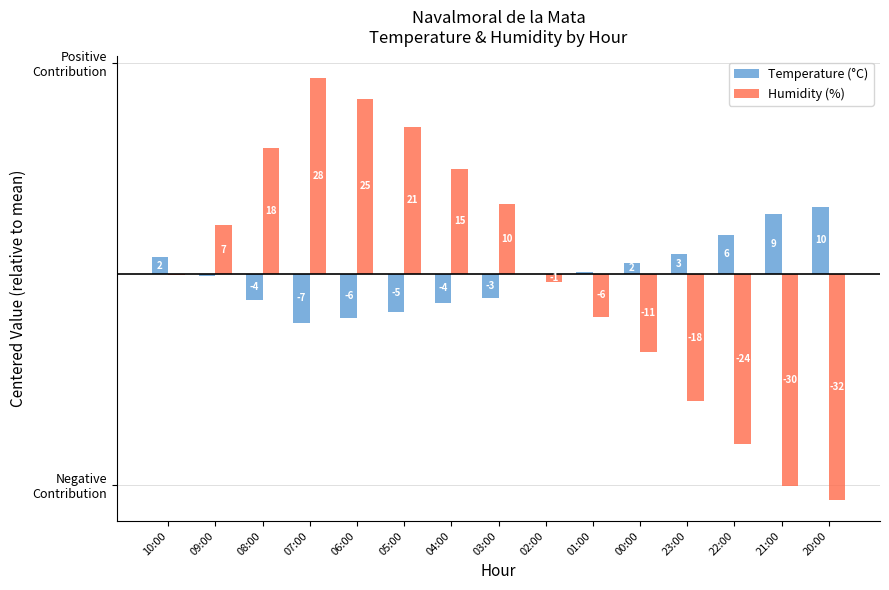

Reading left to right, extract all data points from this chart.

Temperature (°C): 10:00=2.3	09:00=-0.3	08:00=-3.8	07:00=-7.0	06:00=-6.3	05:00=-5.4	04:00=-4.2	03:00=-3.4	02:00=-0.1	01:00=0.3	00:00=1.5	23:00=2.8	22:00=5.5	21:00=8.5	20:00=9.5
Humidity (%): 10:00=-0.1	09:00=6.9	08:00=17.9	07:00=27.9	06:00=24.9	05:00=20.9	04:00=14.9	03:00=9.9	02:00=-1.1	01:00=-6.1	00:00=-11.1	23:00=-18.1	22:00=-24.1	21:00=-30.1	20:00=-32.1